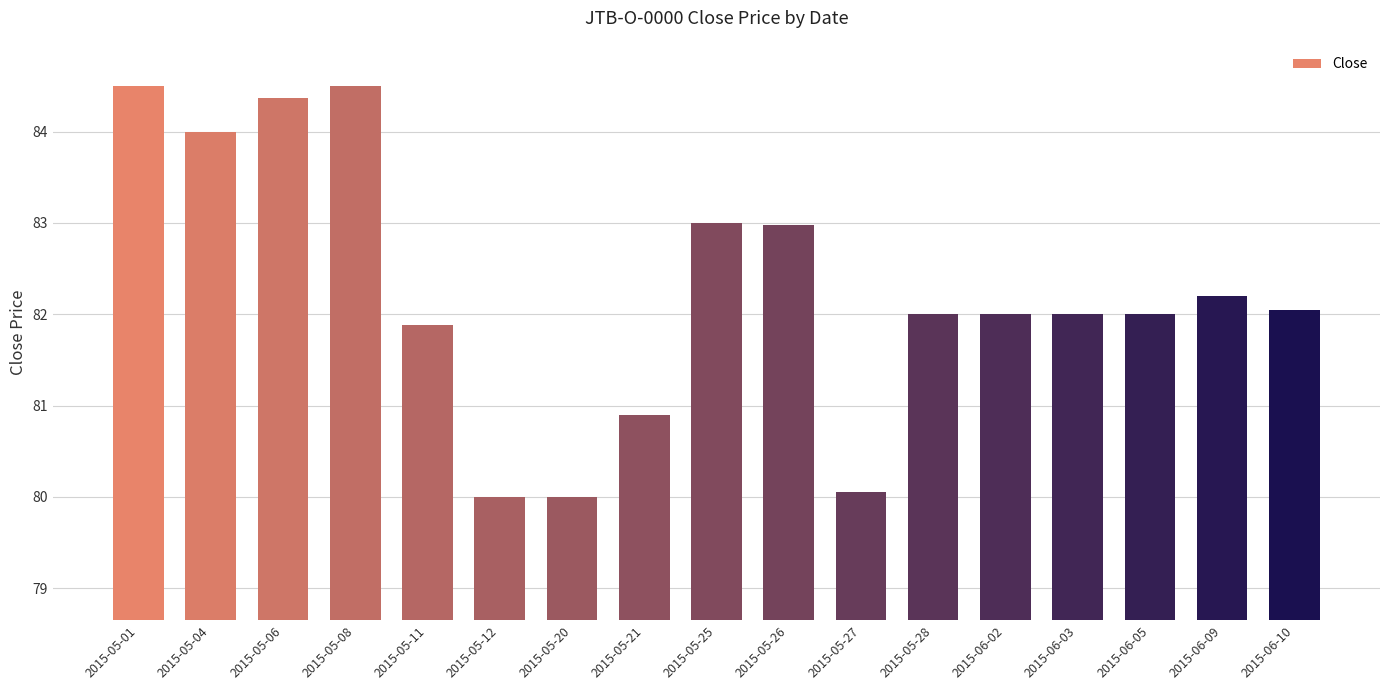

What is the label of the 7th bar from the right?

2015-05-27